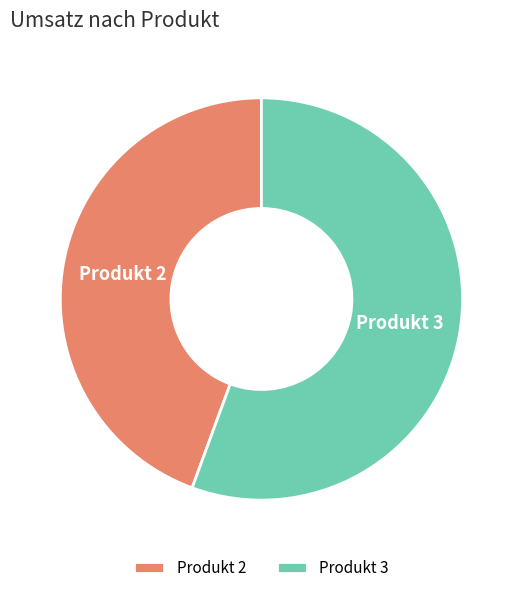

Which category has the biggest portion of the pie?

Produkt 3